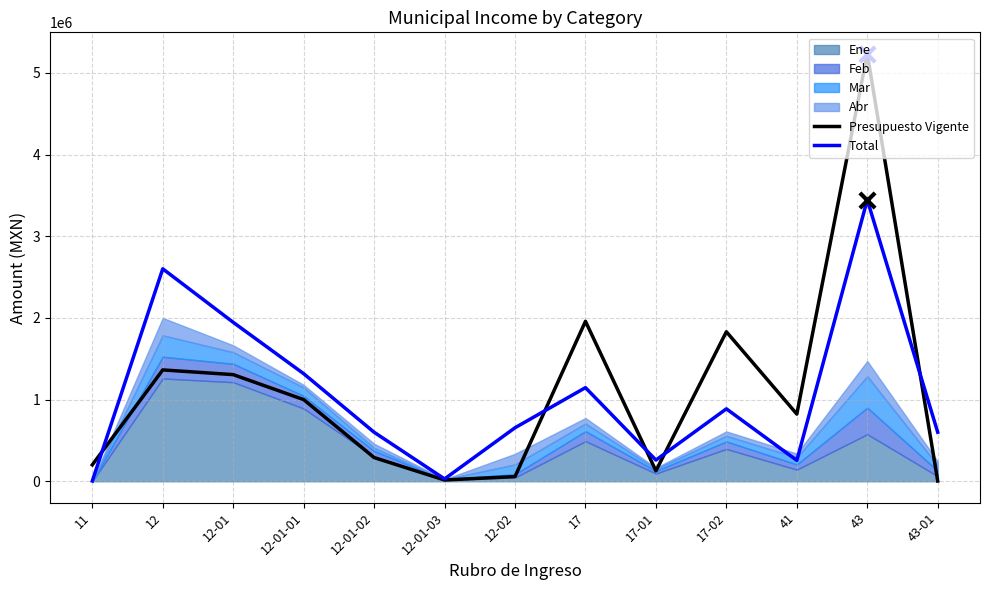

Which series has the largest total across all categories?

Presupuesto Vigente